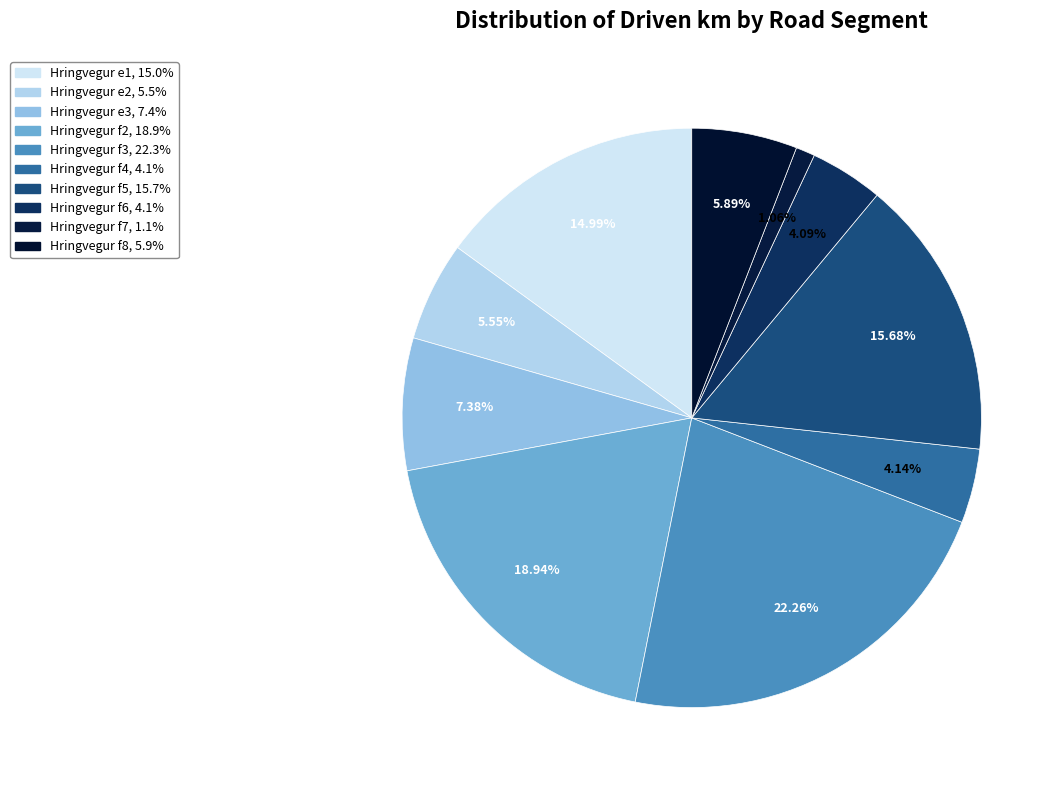

What percentage is NOT represented by Hringvegur f7?

98.9%